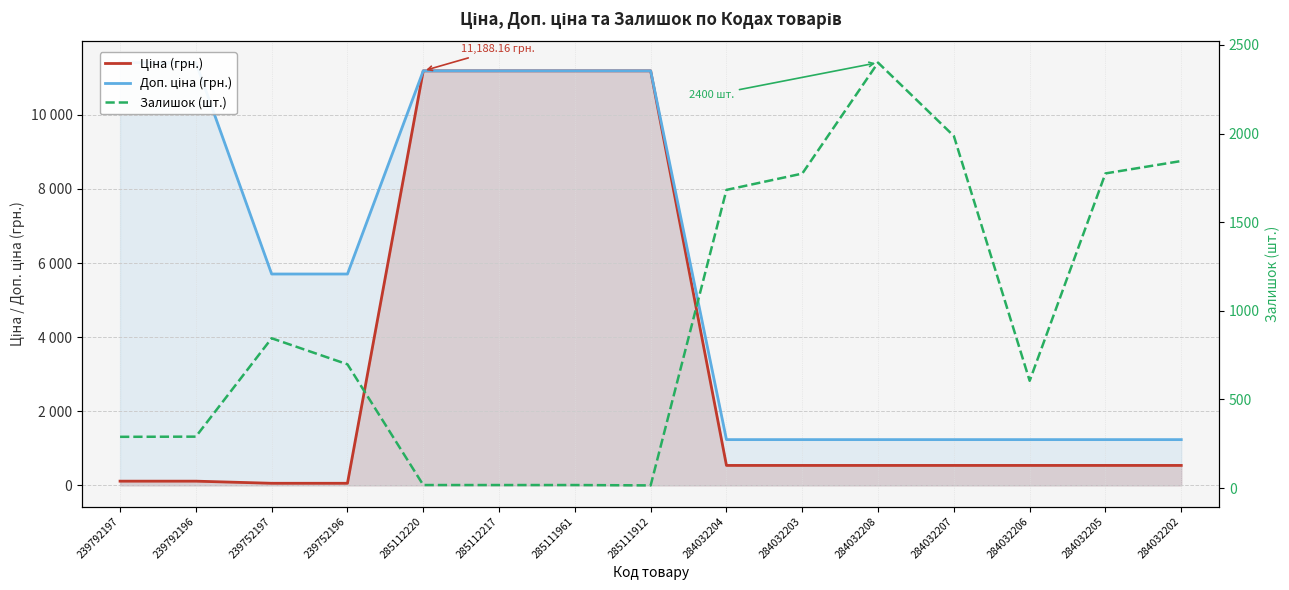

How many lines are shown in the chart?

3